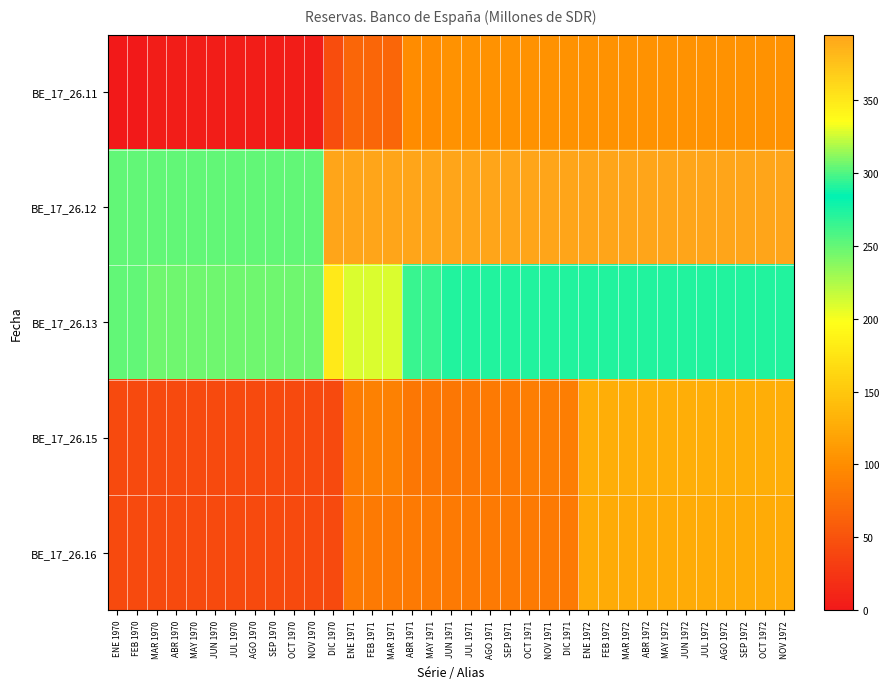

Rank the series by their maximum value, from highest to lowest.

BE_17_26.12, BE_17_26.13, BE_17_26.15, BE_17_26.16, BE_17_26.11